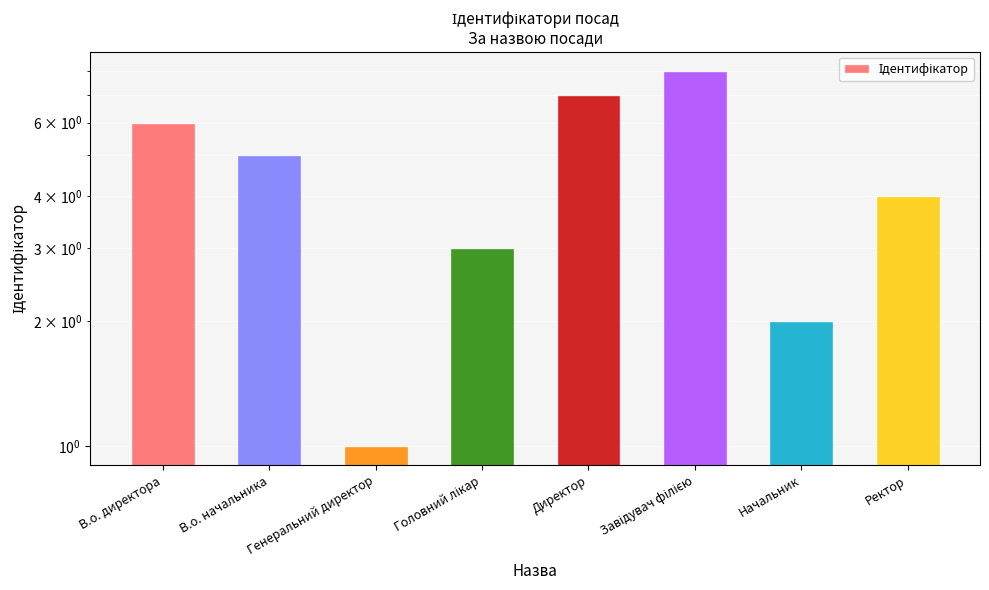

At which label does the data first exceed 5?

В.о. директора